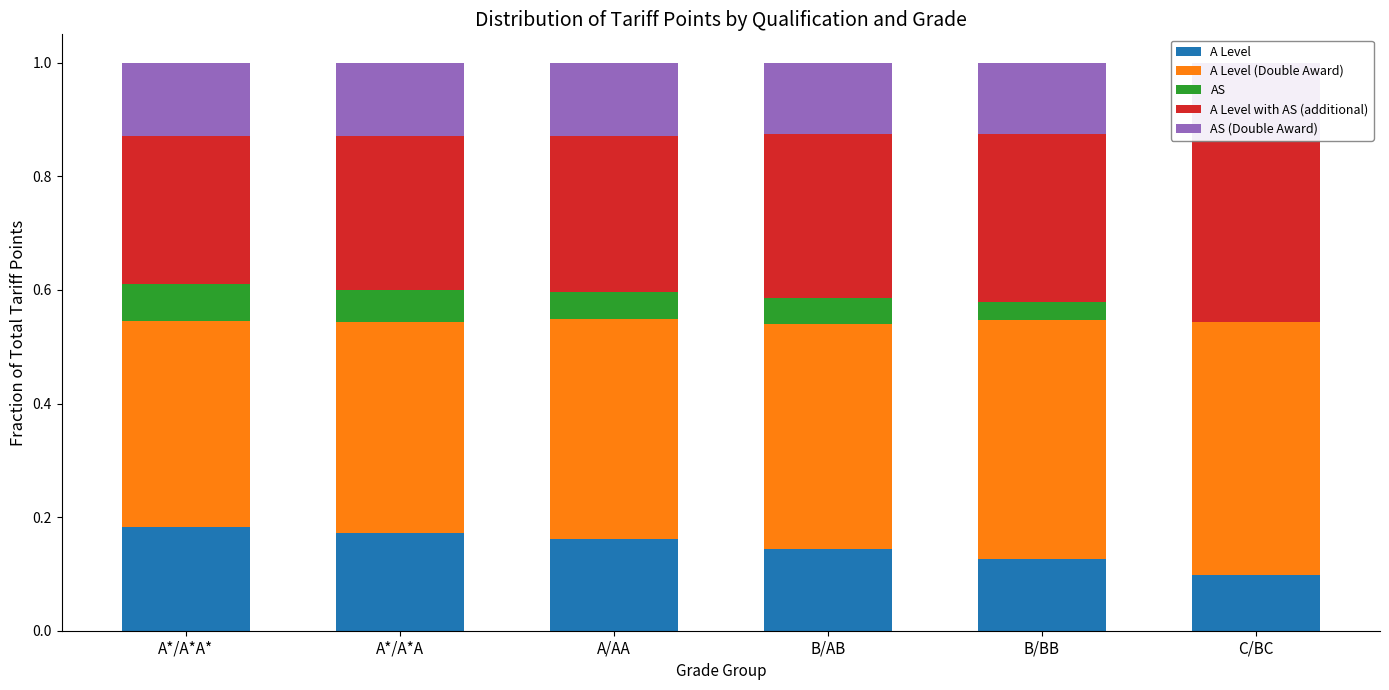

What is the highest value of the AS series?

0.1